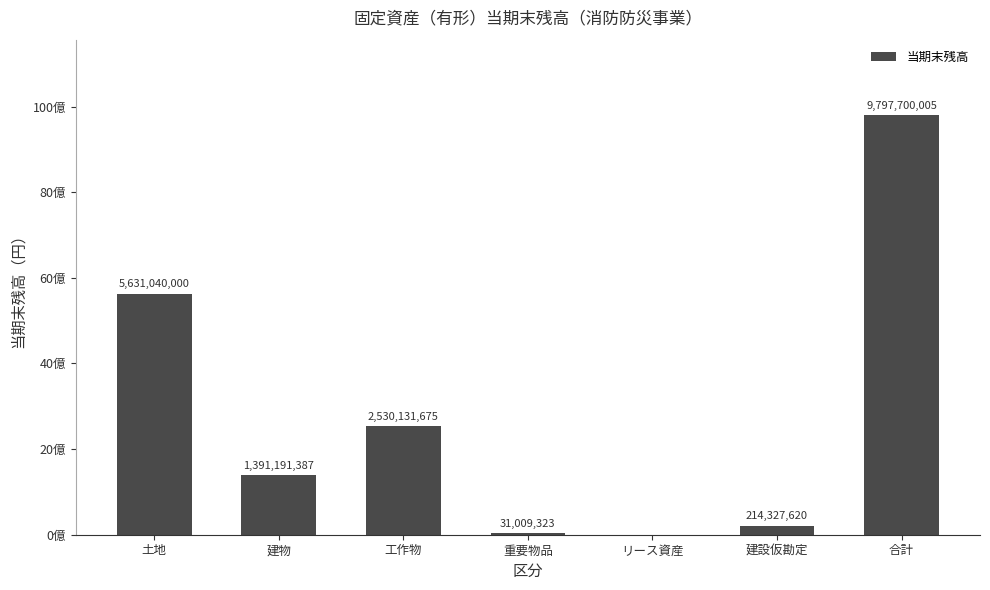

What is the label of the 3rd bar from the left?

工作物